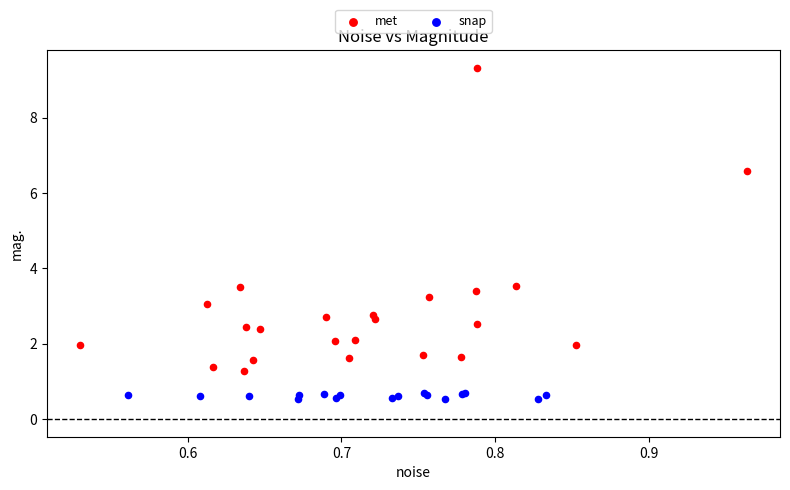

Which series reaches the minimum Y coordinate?

snap